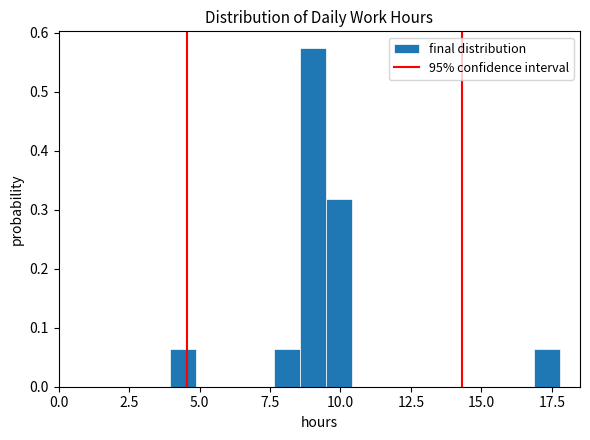

Around what value on the x-axis is the tallest bar? Give the approximate position of its centre, as read against the axis.

9.0